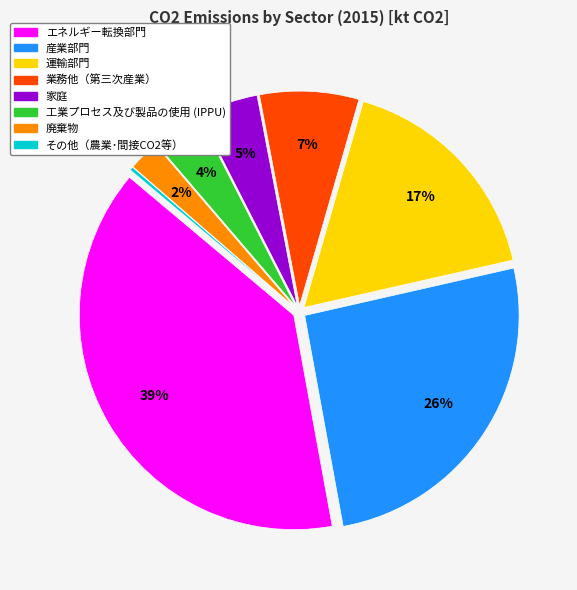

Does any single category account for the majority?

No